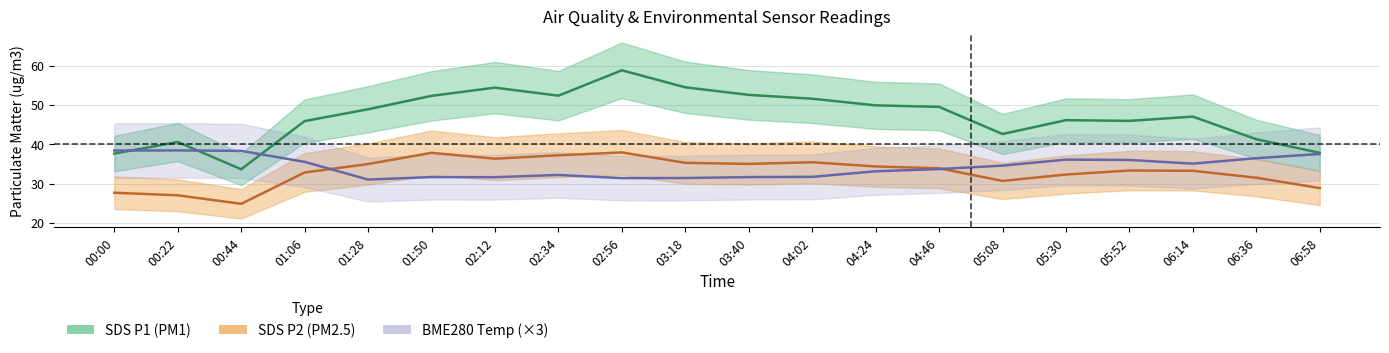

Does the chart display data point markers on the line(s)?

No